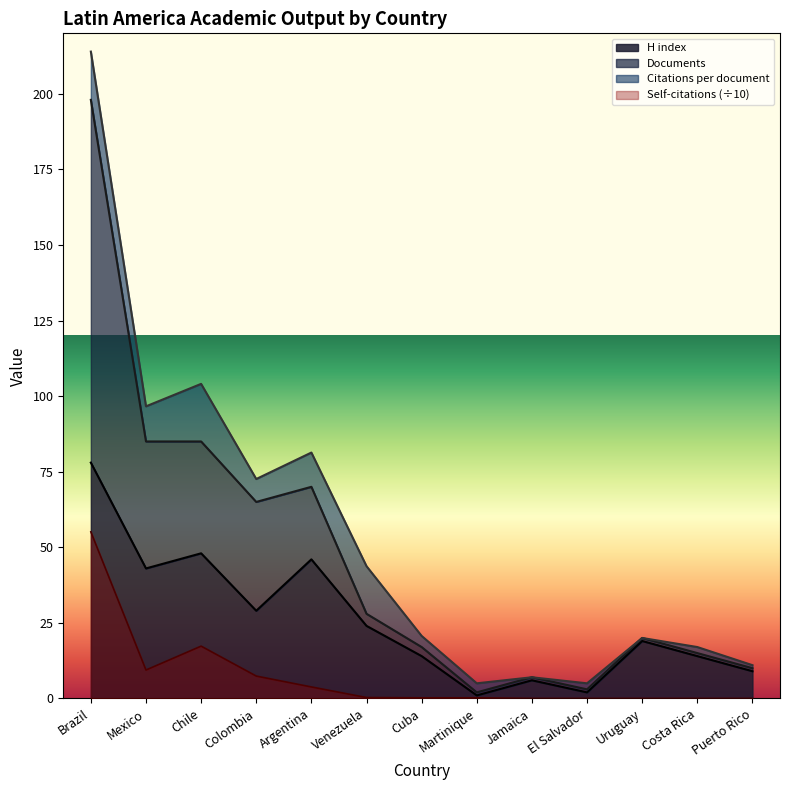

Is it true that Self-citations equals 0.3 at Venezuela?

True